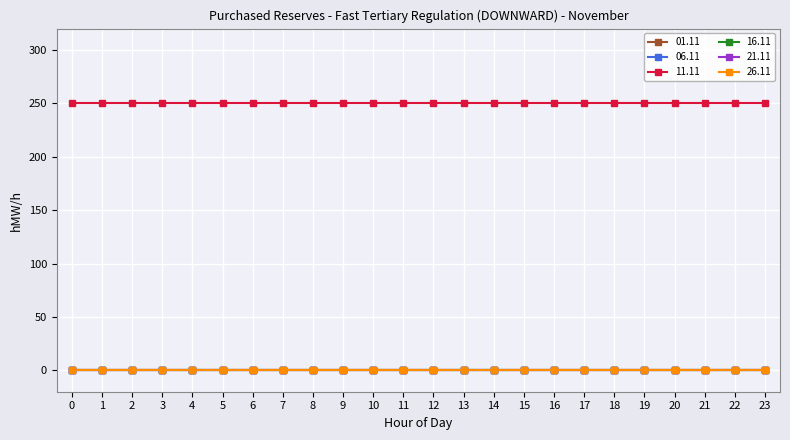

True or false: 01.11 and 16.11 intersect in this chart.

False